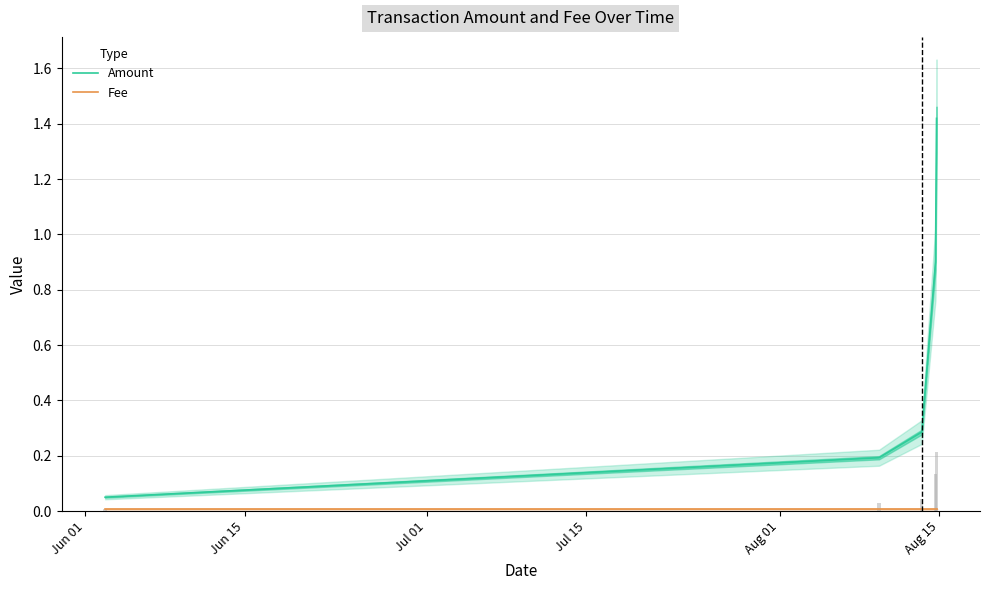

Which category has the lowest value in the Amount series?

Jun 01